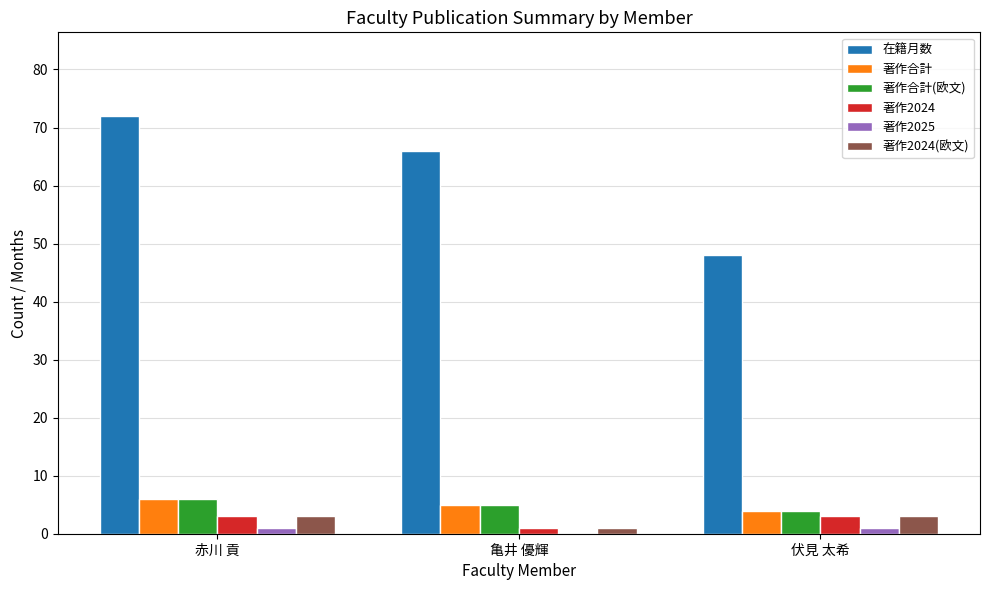

What are all the series names shown in the legend?

在籍月数, 著作合計, 著作合計(欧文), 著作2024, 著作2025, 著作2024(欧文)